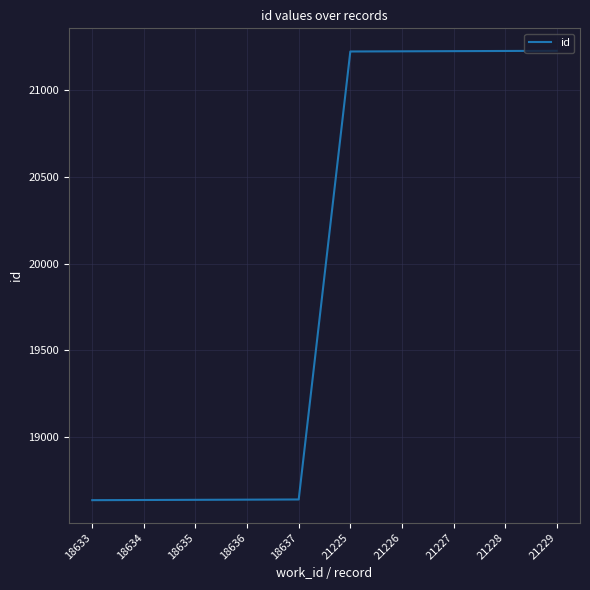

Approximately how many times larger is the value at 18636 compared to 18633?

1.0